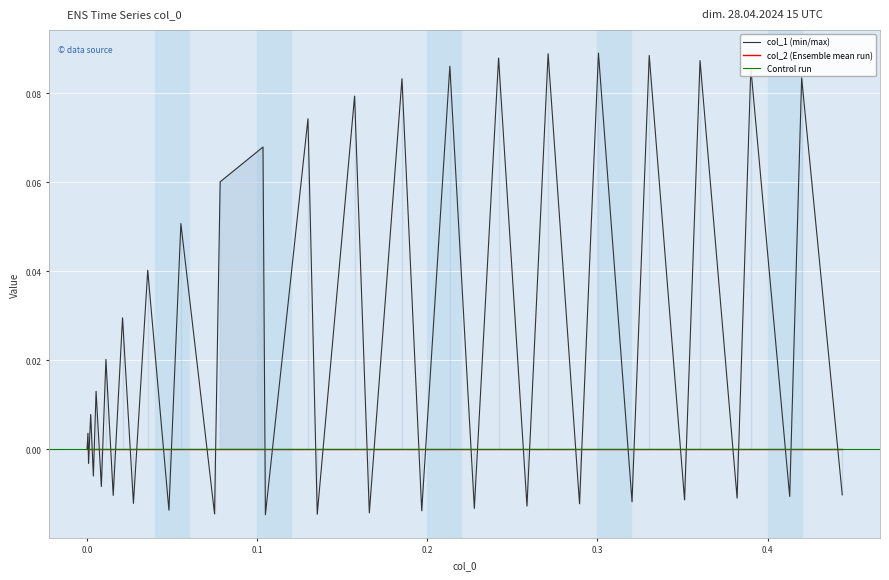

How many data points does each series have?

40